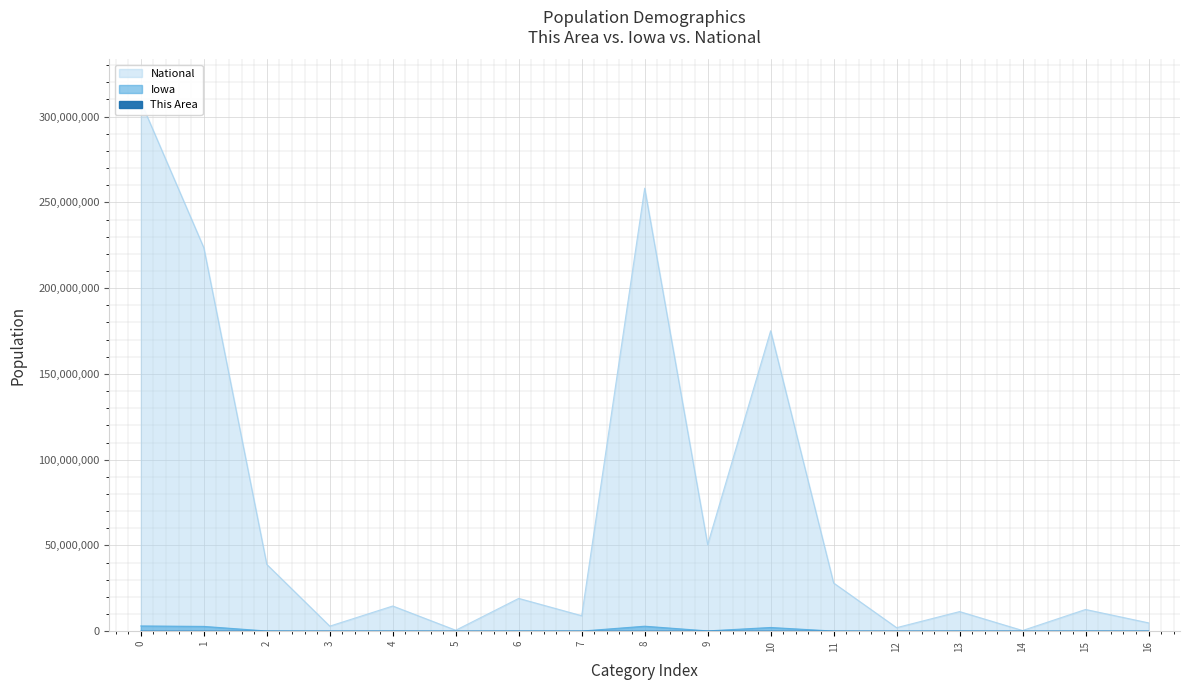

True or false: National and This Area cross at least once.

False